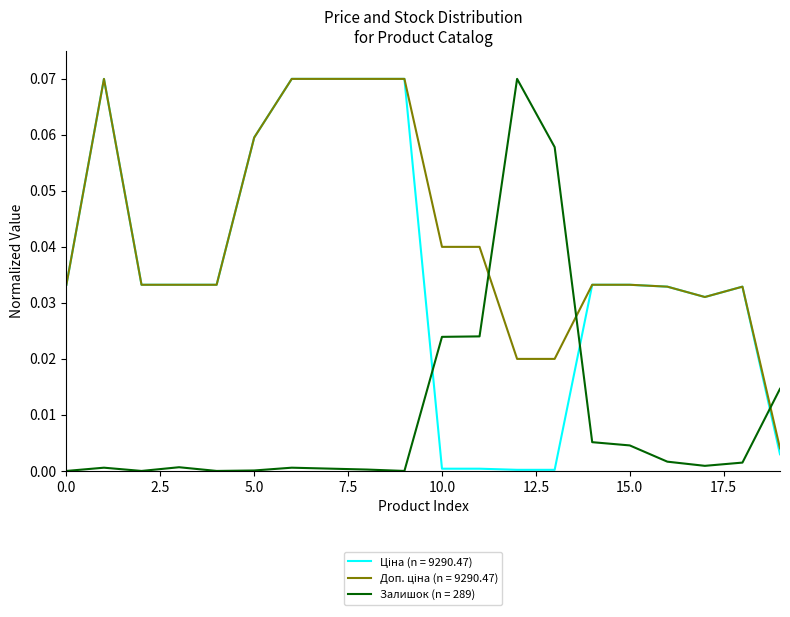

Which series has the widest spread of values?

Залишок (n = 289)